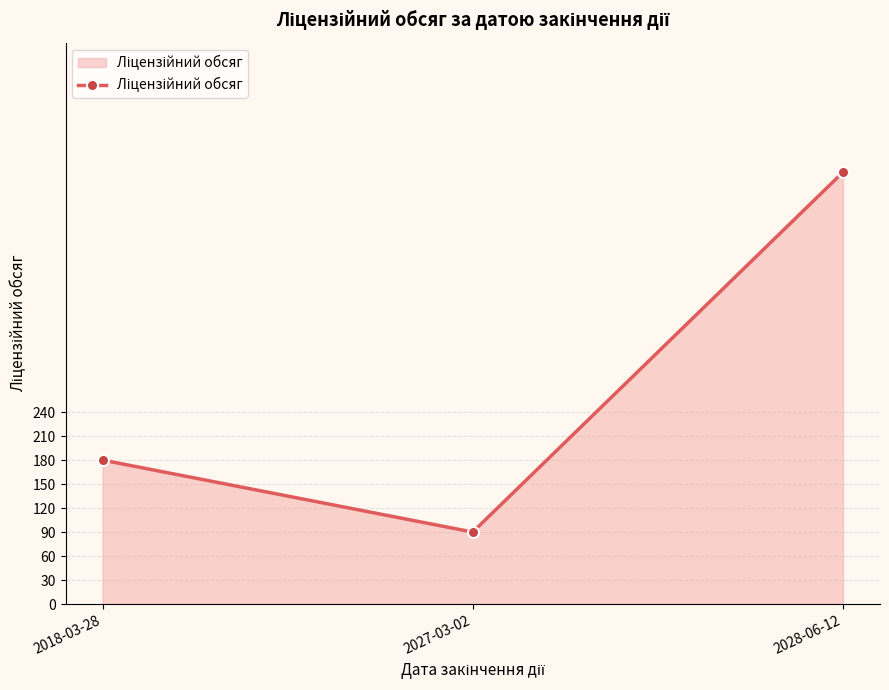

Reading left to right, extract all data points from this chart.

180	90	540